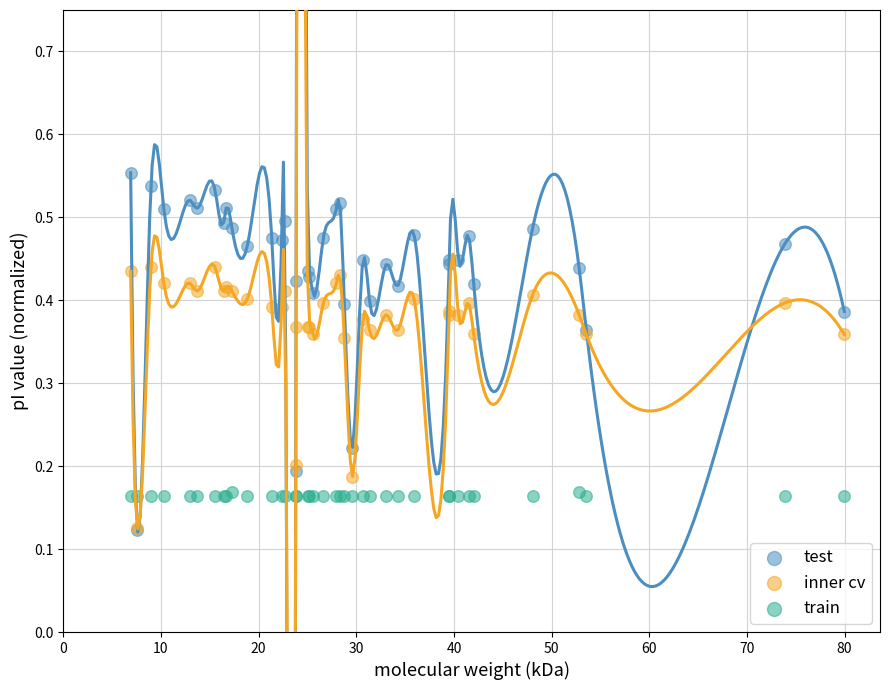

What are all the series names shown in the legend?

test, inner cv, train